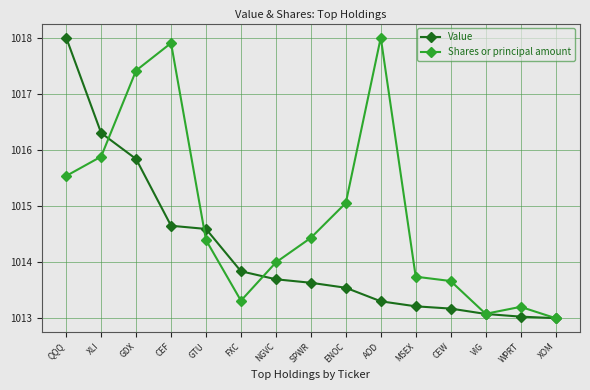

Where is Shares or principal amount nearest to the value 1015?

ENOC